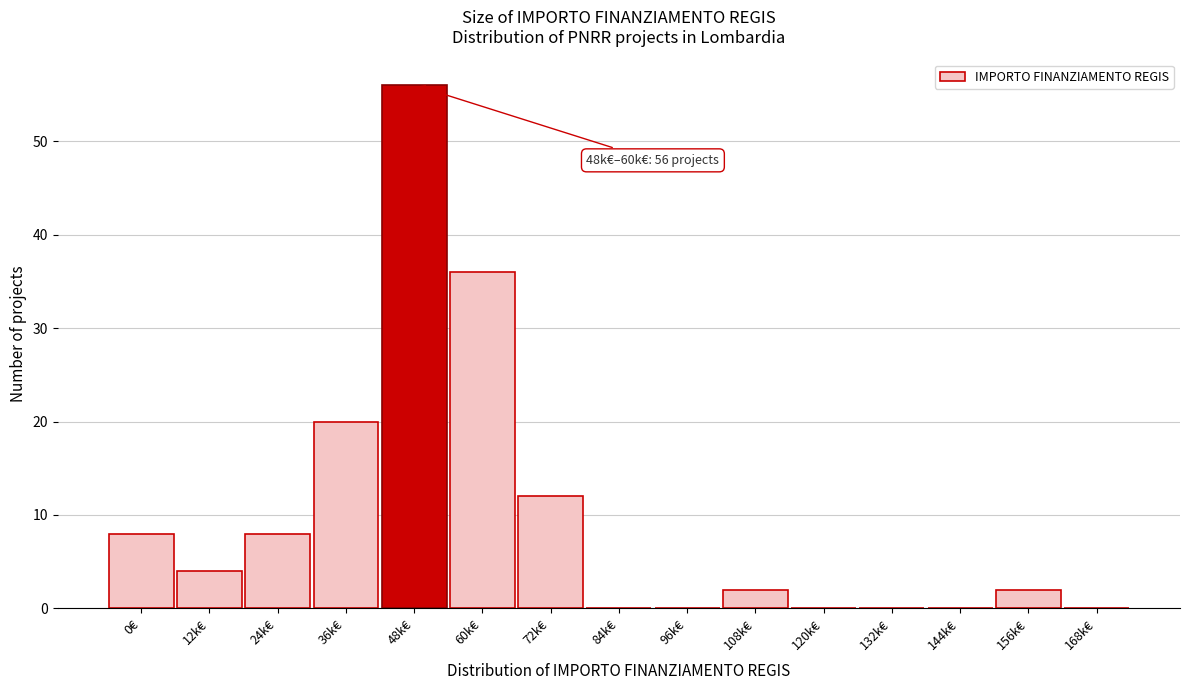

Reading left to right, what are all the values shown in this chart?

0€=8	12k€=4	24k€=8	36k€=20	48k€=56	60k€=36	72k€=12	84k€=0	96k€=0	108k€=2	120k€=0	132k€=0	144k€=0	156k€=2	168k€=0